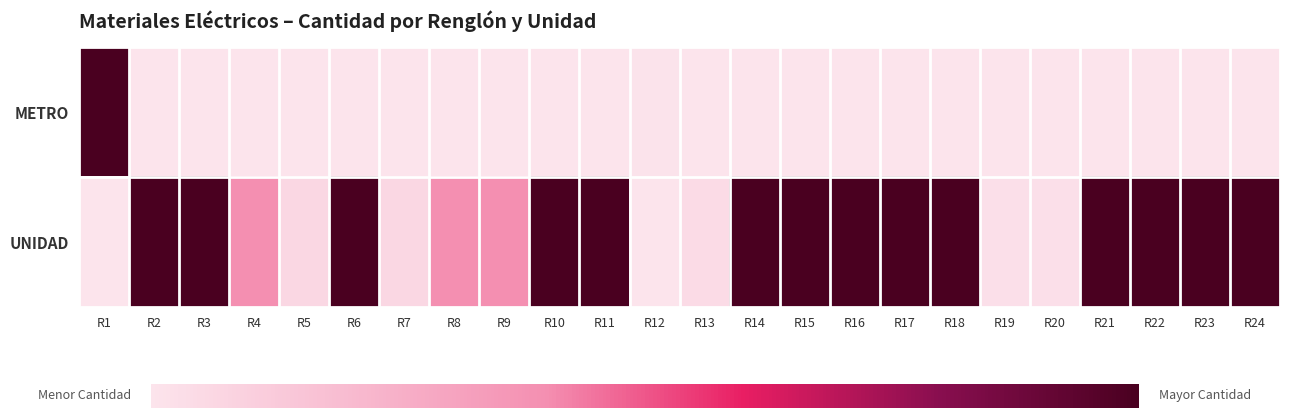

How many categories are shown in the chart?

24